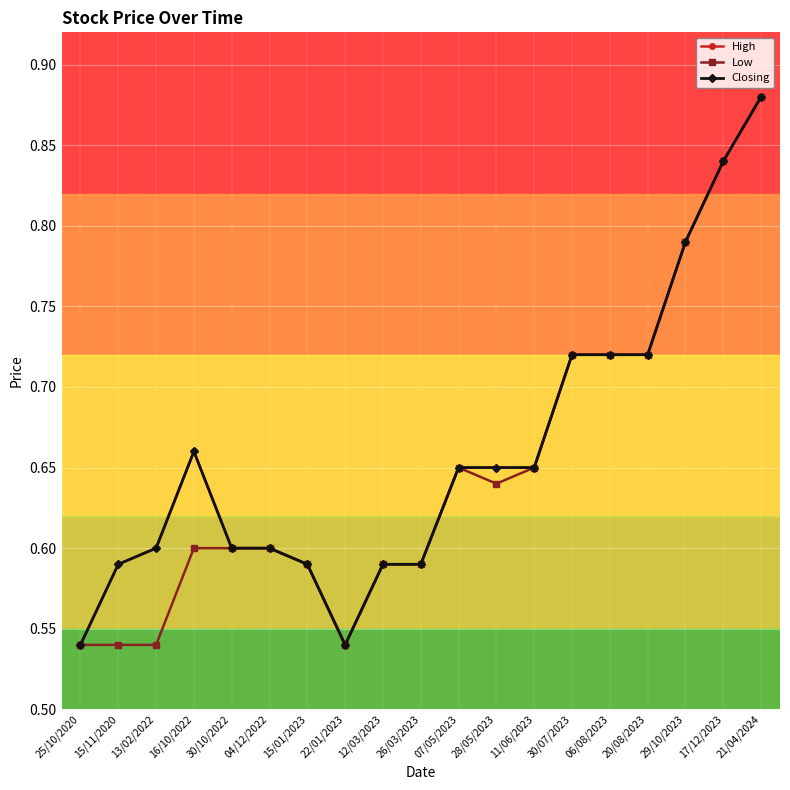

Does the chart have visible grid lines?

Yes